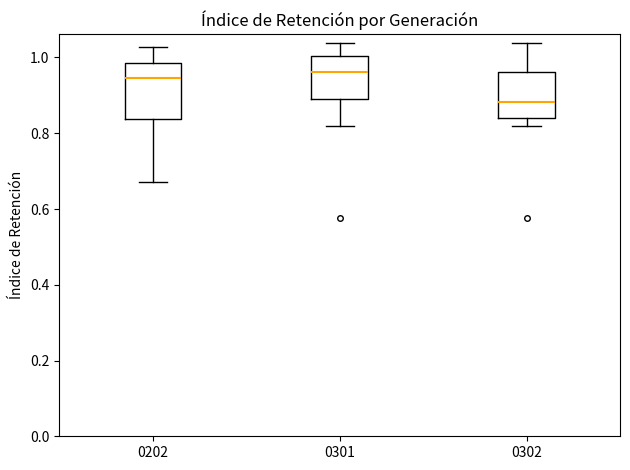

Where is the lower edge of the box at x = 0301 on the y-axis? The values are not printed on the chart, so give them approximately, as read against the axis.

0.90